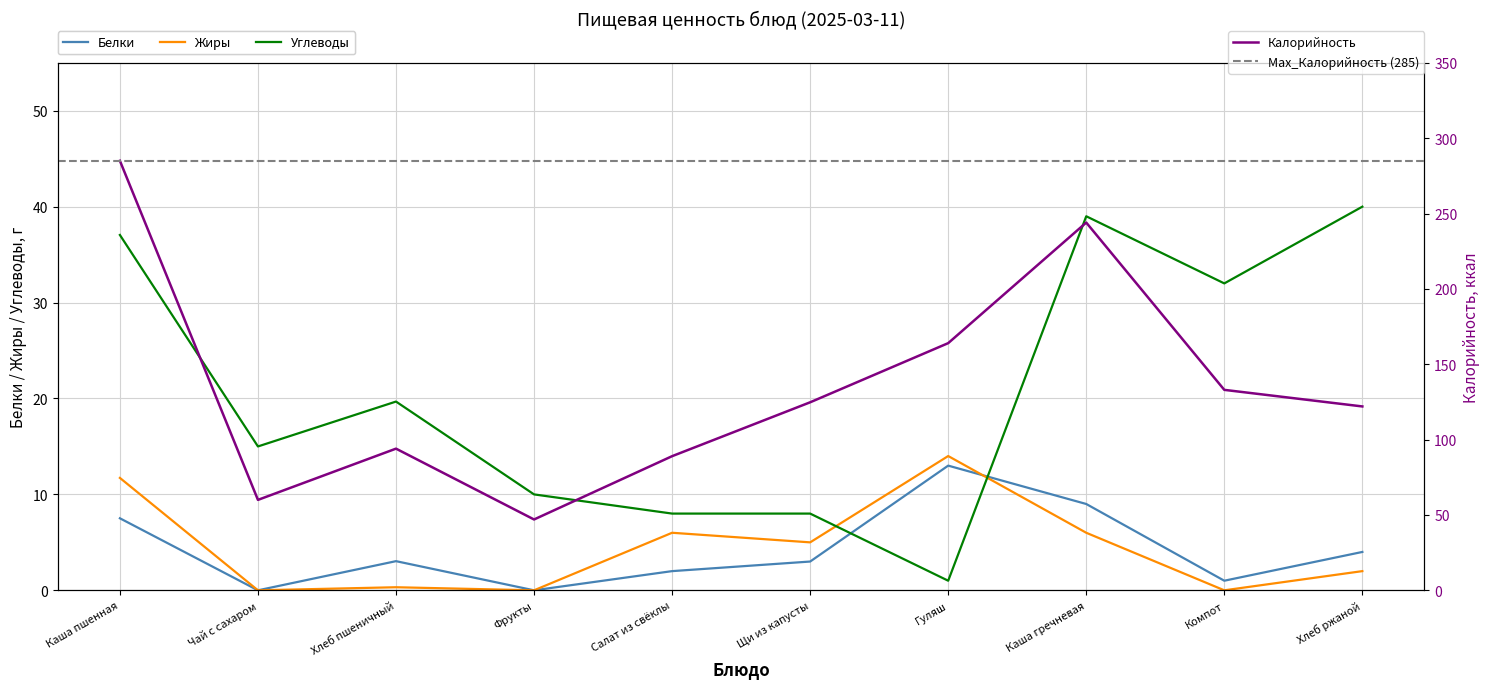

True or false: Углеводы has a value of 19.7 at Хлеб пшеничный.

True